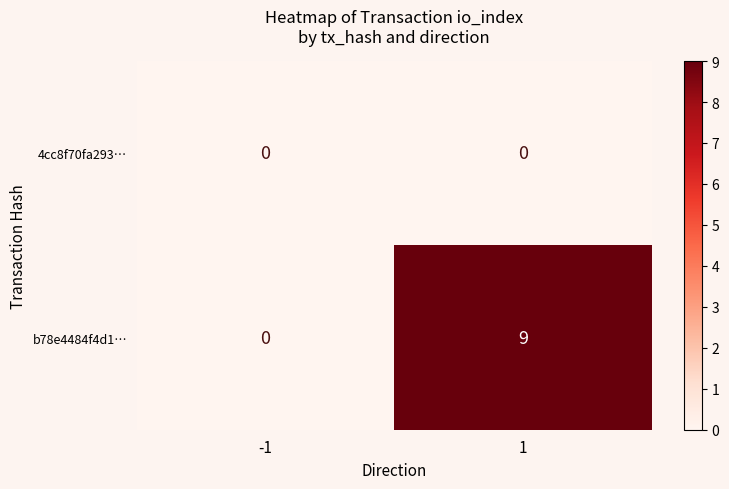

Which series has the largest total across all categories?

b78e4484f4d1…